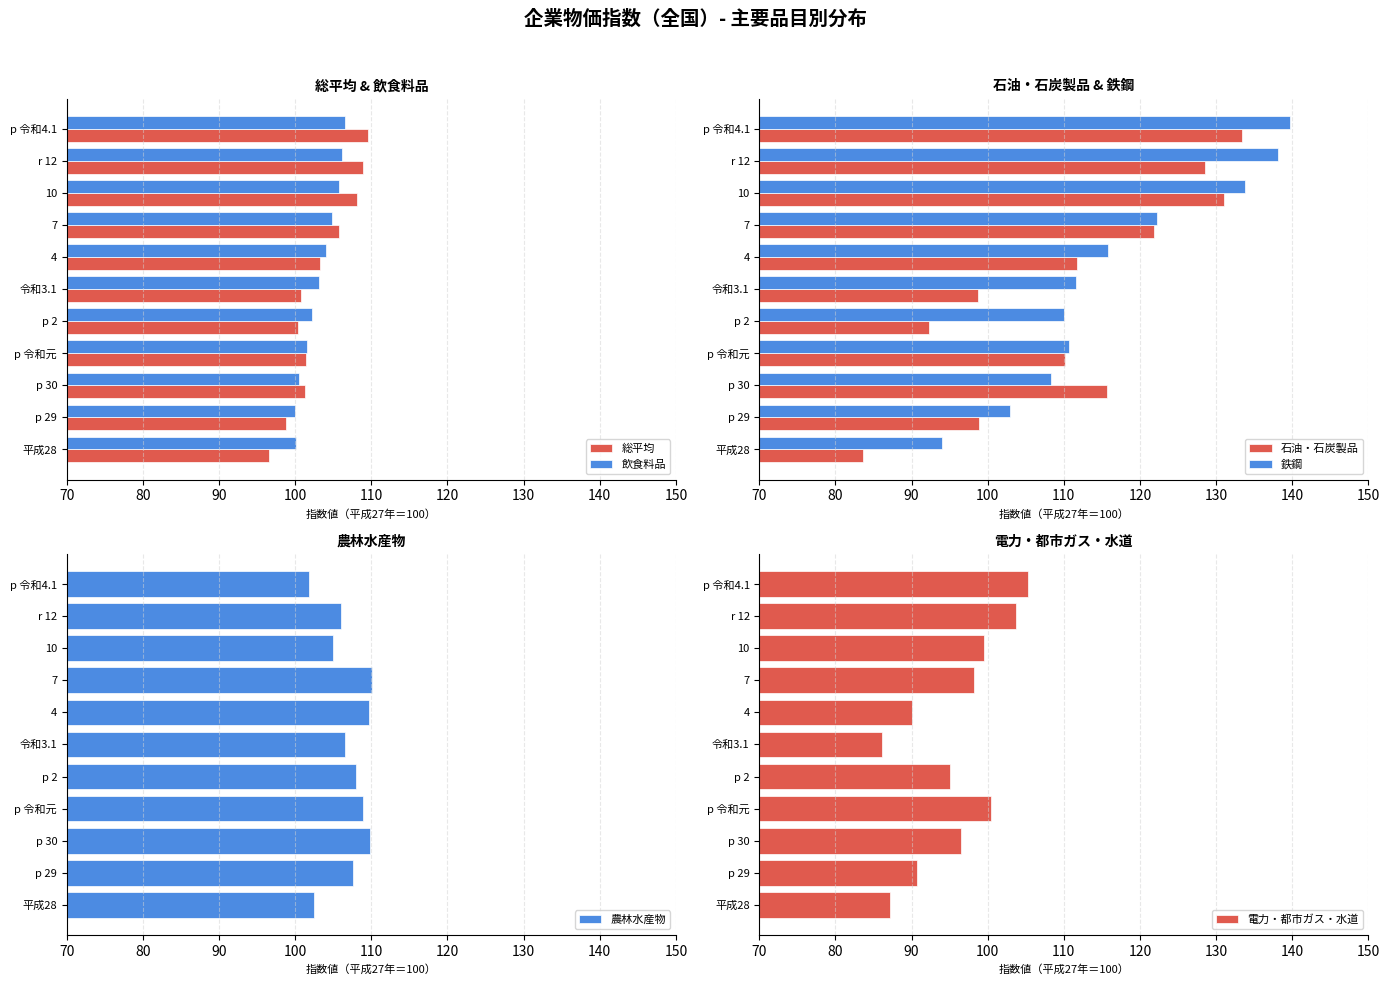

What is the sum of all 飲食料品 values?

1134.7